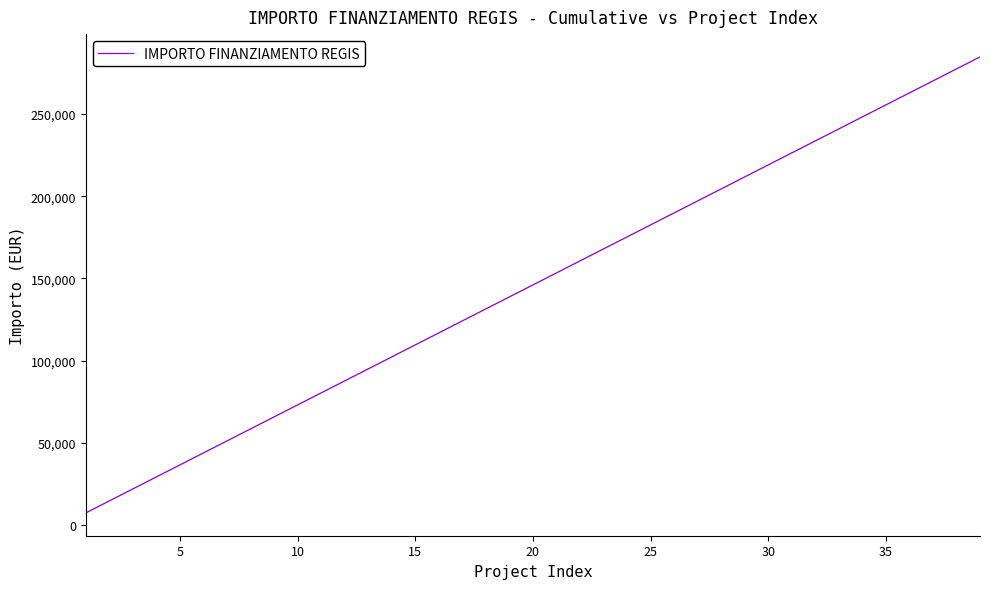

Does the chart have visible grid lines?

No